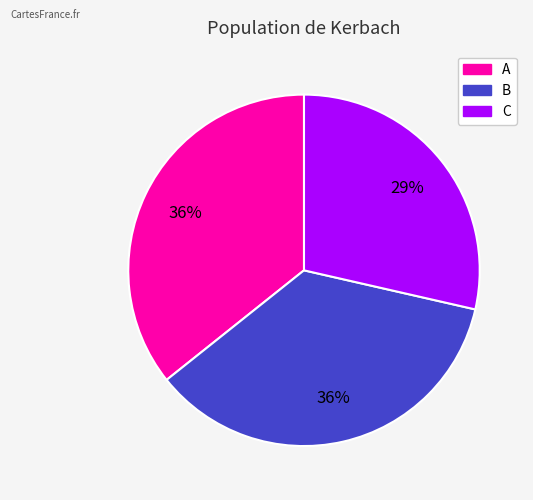

Do A and C together represent more than half of the pie?

Yes